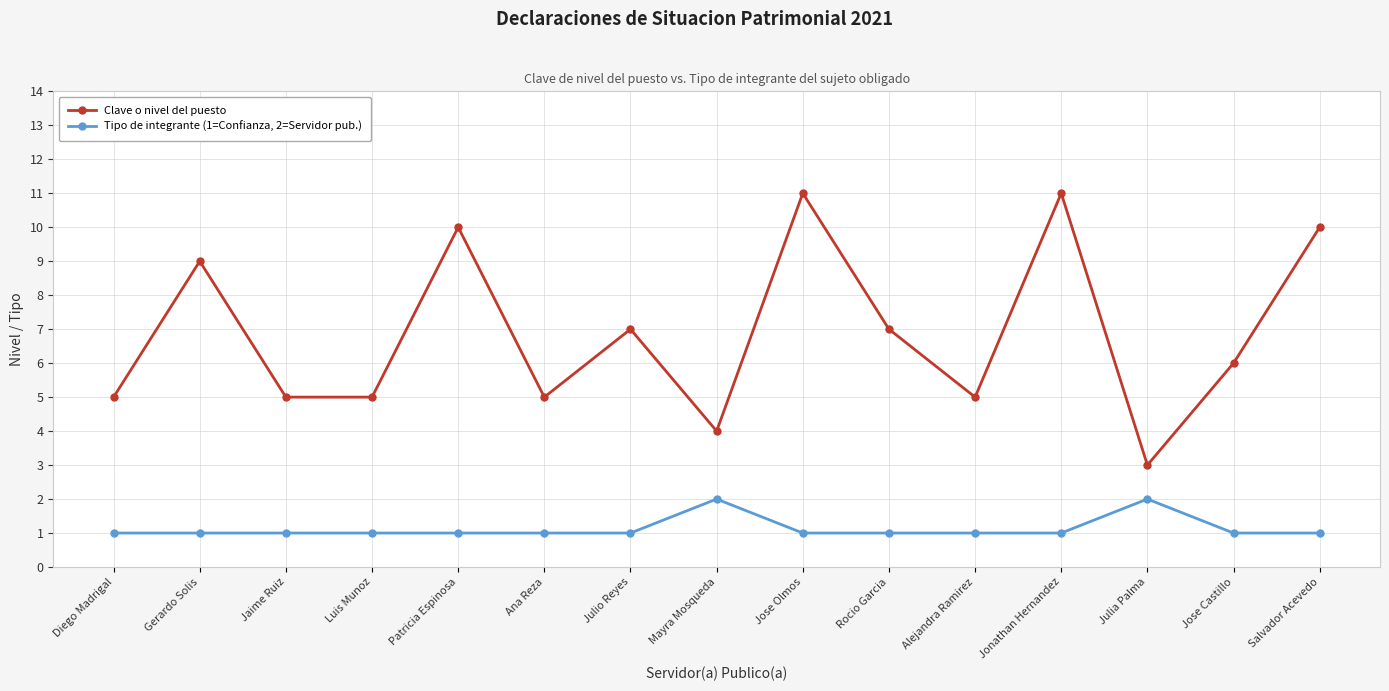

Which series has the largest total across all categories?

Clave o nivel del puesto